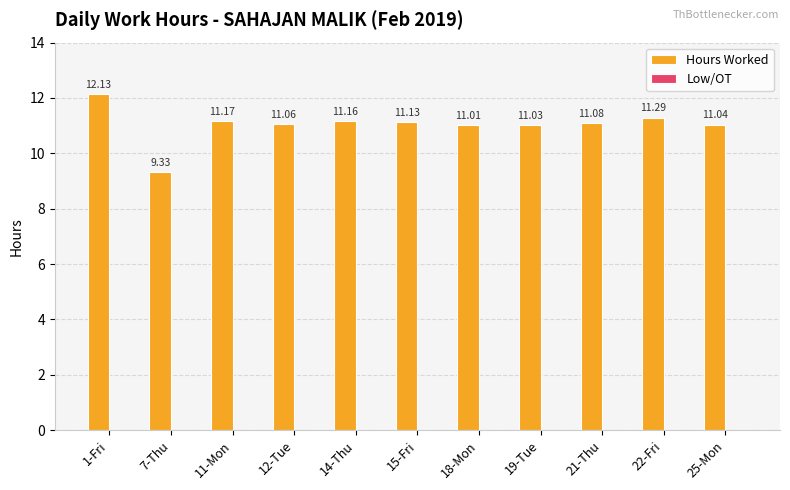

What is the ratio of the value at 22-Fri to the value at 18-Mon?

1.0